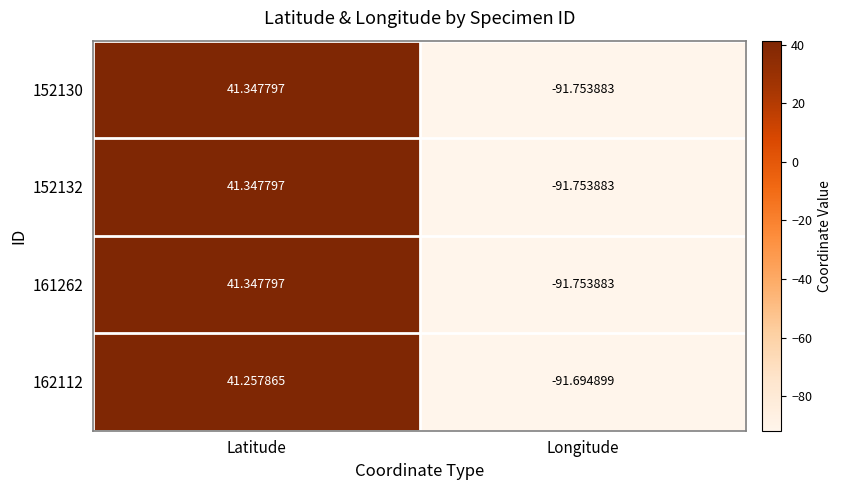

Count the number of categories in the chart.

2